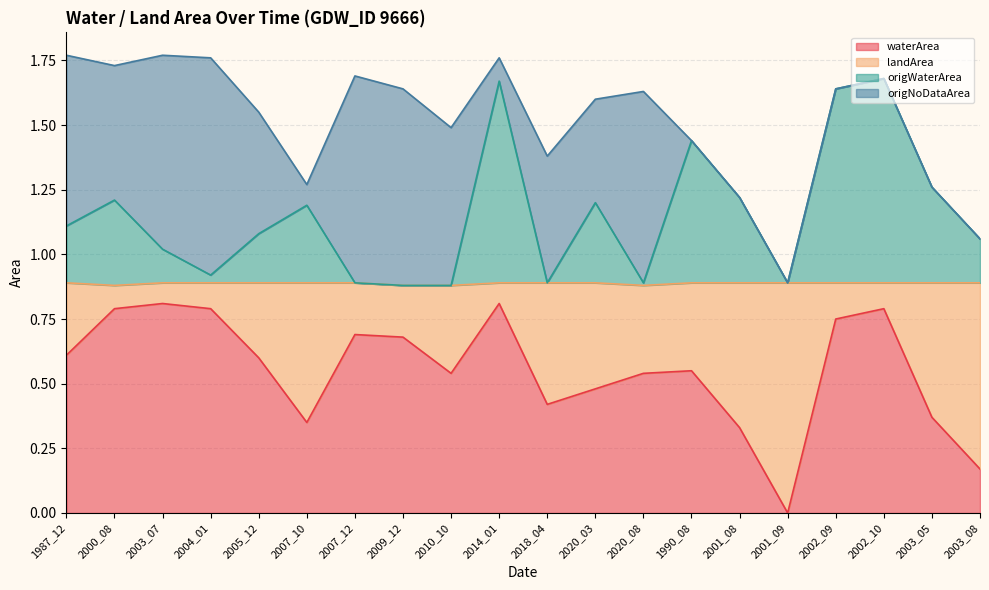

What position from the left is 2000_08?

2